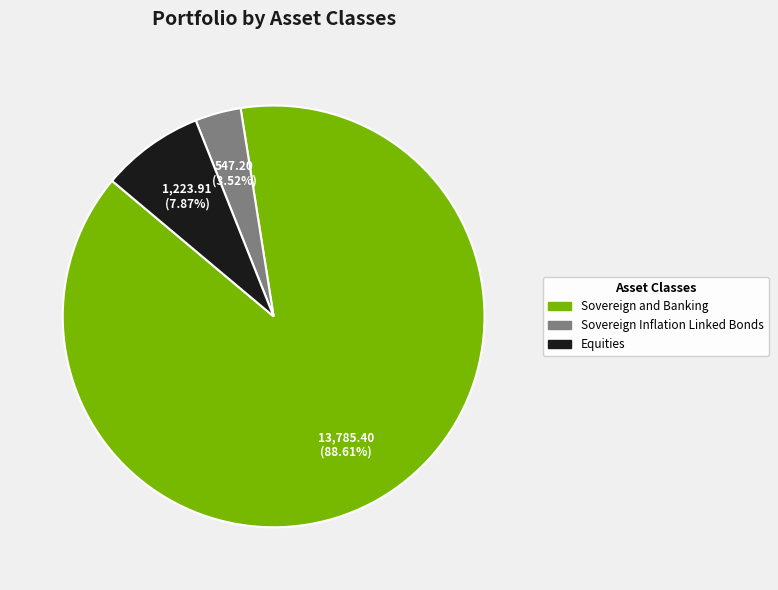

How many segments does this pie chart have?

3